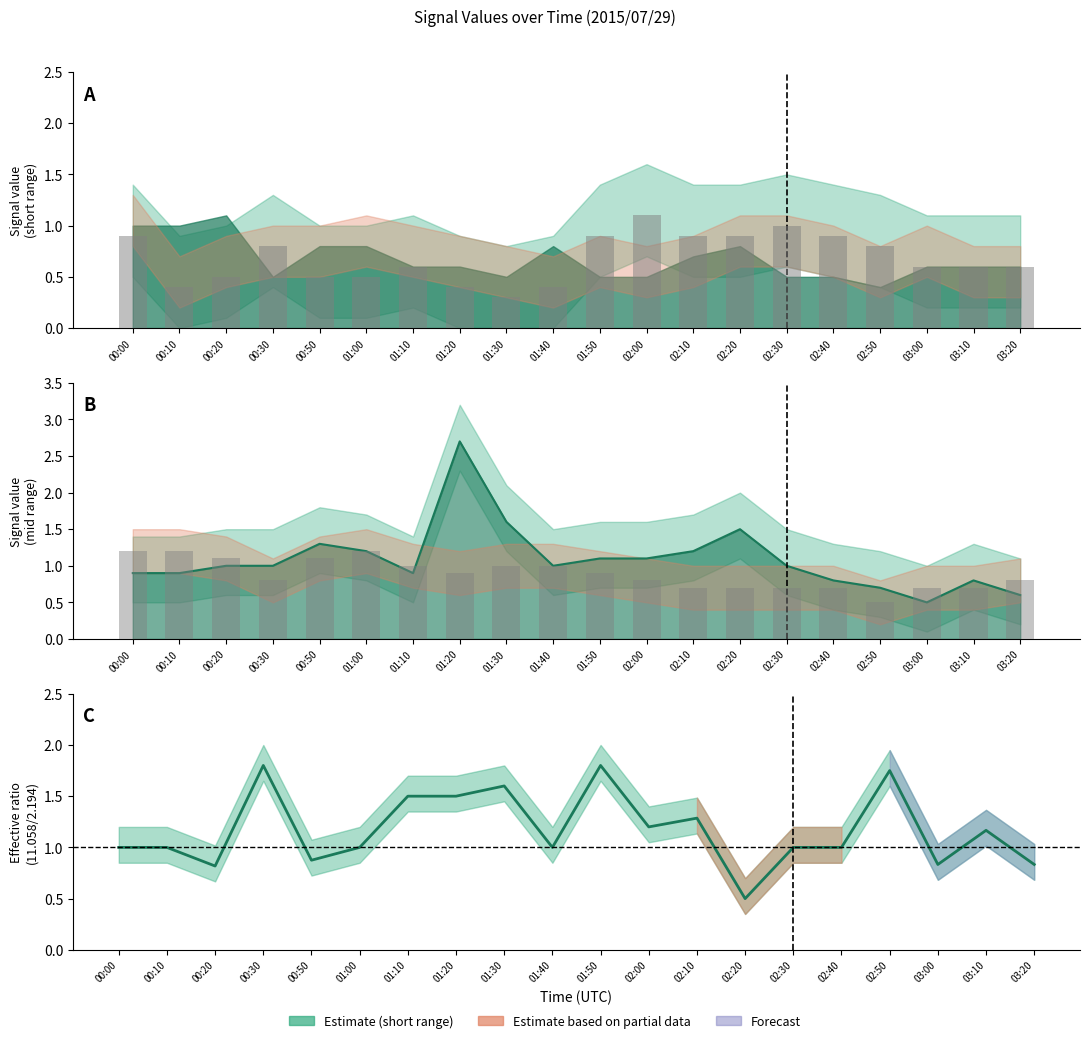

At which label does 10.762 line reach its peak?

01:20